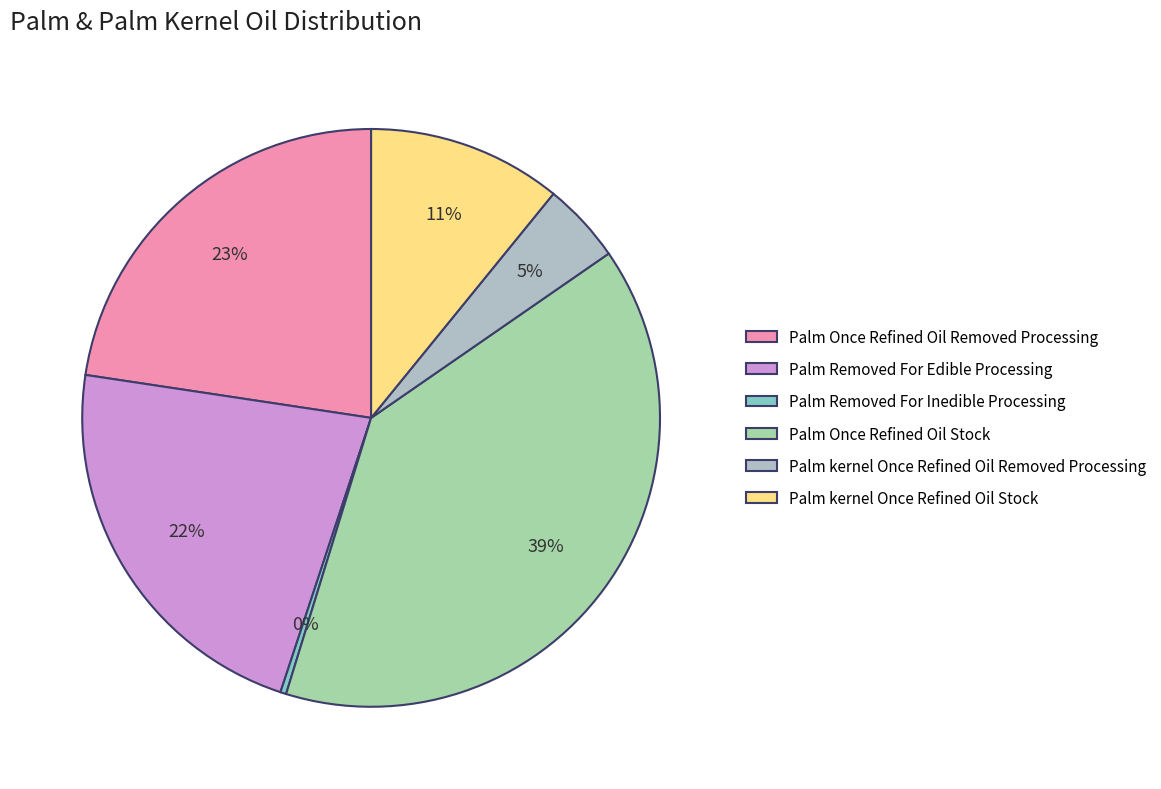

How many segments does this pie chart have?

6